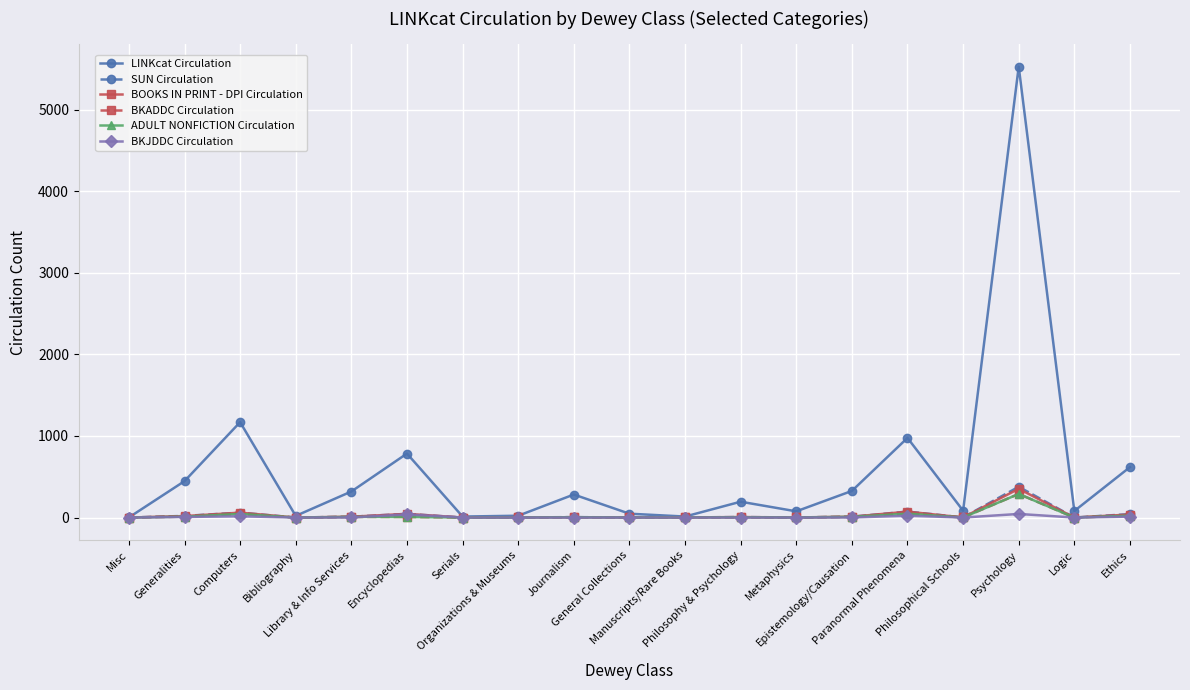

At which category does the chart reach its peak across all series?

Psychology